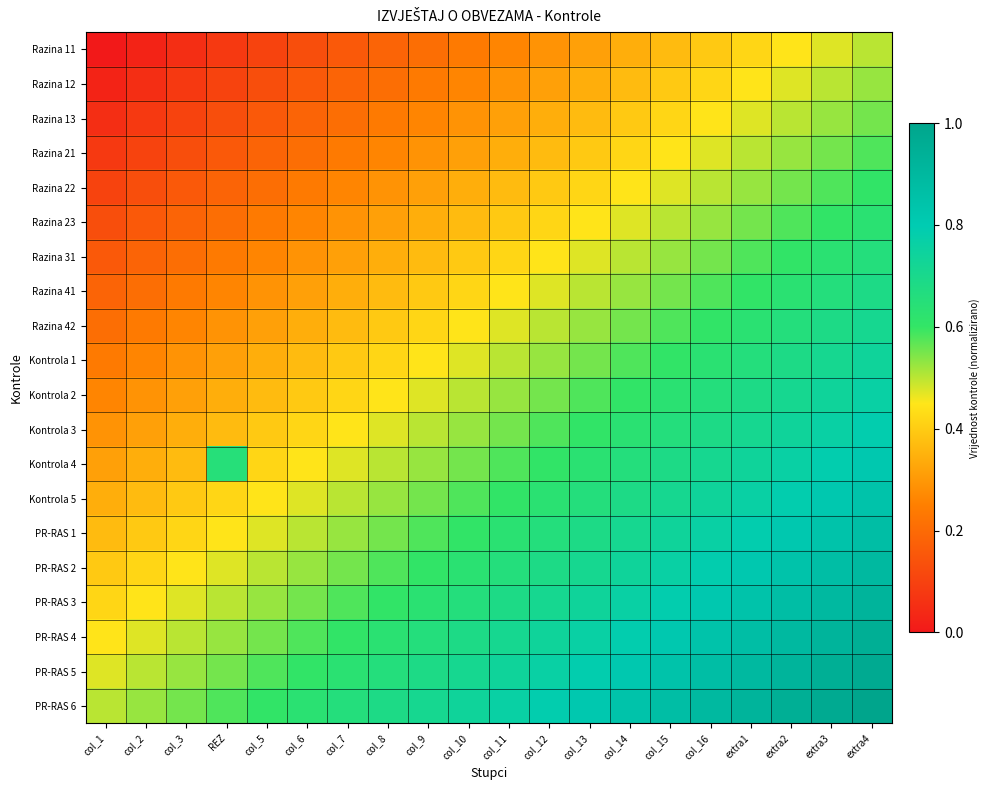

Reading left to right, extract all data points from this chart.

Razina 11: col_1=0.0	col_2=0.0	col_3=0.1	REZ=0.1	col_5=0.1	col_6=0.1	col_7=0.2	col_8=0.2	col_9=0.2	col_10=0.2	col_11=0.3	col_12=0.3	col_13=0.3	col_14=0.3	col_15=0.4	col_16=0.4	extra1=0.4	extra2=0.4	extra3=0.5	extra4=0.5
Razina 12: col_1=0.0	col_2=0.1	col_3=0.1	REZ=0.1	col_5=0.1	col_6=0.2	col_7=0.2	col_8=0.2	col_9=0.2	col_10=0.3	col_11=0.3	col_12=0.3	col_13=0.3	col_14=0.4	col_15=0.4	col_16=0.4	extra1=0.4	extra2=0.5	extra3=0.5	extra4=0.5
Razina 13: col_1=0.1	col_2=0.1	col_3=0.1	REZ=0.1	col_5=0.2	col_6=0.2	col_7=0.2	col_8=0.2	col_9=0.3	col_10=0.3	col_11=0.3	col_12=0.3	col_13=0.4	col_14=0.4	col_15=0.4	col_16=0.4	extra1=0.5	extra2=0.5	extra3=0.5	extra4=0.6
Razina 21: col_1=0.1	col_2=0.1	col_3=0.1	REZ=0.2	col_5=0.2	col_6=0.2	col_7=0.2	col_8=0.3	col_9=0.3	col_10=0.3	col_11=0.3	col_12=0.4	col_13=0.4	col_14=0.4	col_15=0.4	col_16=0.5	extra1=0.5	extra2=0.5	extra3=0.6	extra4=0.6
Razina 22: col_1=0.1	col_2=0.1	col_3=0.2	REZ=0.2	col_5=0.2	col_6=0.2	col_7=0.3	col_8=0.3	col_9=0.3	col_10=0.3	col_11=0.4	col_12=0.4	col_13=0.4	col_14=0.4	col_15=0.5	col_16=0.5	extra1=0.5	extra2=0.6	extra3=0.6	extra4=0.6
Razina 23: col_1=0.1	col_2=0.2	col_3=0.2	REZ=0.2	col_5=0.2	col_6=0.3	col_7=0.3	col_8=0.3	col_9=0.3	col_10=0.4	col_11=0.4	col_12=0.4	col_13=0.4	col_14=0.5	col_15=0.5	col_16=0.5	extra1=0.6	extra2=0.6	extra3=0.6	extra4=0.6
Razina 31: col_1=0.2	col_2=0.2	col_3=0.2	REZ=0.2	col_5=0.3	col_6=0.3	col_7=0.3	col_8=0.3	col_9=0.4	col_10=0.4	col_11=0.4	col_12=0.4	col_13=0.5	col_14=0.5	col_15=0.5	col_16=0.6	extra1=0.6	extra2=0.6	extra3=0.6	extra4=0.7
Razina 41: col_1=0.2	col_2=0.2	col_3=0.2	REZ=0.3	col_5=0.3	col_6=0.3	col_7=0.3	col_8=0.4	col_9=0.4	col_10=0.4	col_11=0.4	col_12=0.5	col_13=0.5	col_14=0.5	col_15=0.6	col_16=0.6	extra1=0.6	extra2=0.6	extra3=0.7	extra4=0.7
Razina 42: col_1=0.2	col_2=0.2	col_3=0.3	REZ=0.3	col_5=0.3	col_6=0.3	col_7=0.4	col_8=0.4	col_9=0.4	col_10=0.4	col_11=0.5	col_12=0.5	col_13=0.5	col_14=0.6	col_15=0.6	col_16=0.6	extra1=0.6	extra2=0.7	extra3=0.7	extra4=0.7
Kontrola 1: col_1=0.2	col_2=0.3	col_3=0.3	REZ=0.3	col_5=0.3	col_6=0.4	col_7=0.4	col_8=0.4	col_9=0.4	col_10=0.5	col_11=0.5	col_12=0.5	col_13=0.6	col_14=0.6	col_15=0.6	col_16=0.6	extra1=0.7	extra2=0.7	extra3=0.7	extra4=0.7
Kontrola 2: col_1=0.3	col_2=0.3	col_3=0.3	REZ=0.3	col_5=0.4	col_6=0.4	col_7=0.4	col_8=0.4	col_9=0.5	col_10=0.5	col_11=0.5	col_12=0.6	col_13=0.6	col_14=0.6	col_15=0.6	col_16=0.7	extra1=0.7	extra2=0.7	extra3=0.7	extra4=0.8
Kontrola 3: col_1=0.3	col_2=0.3	col_3=0.3	REZ=0.4	col_5=0.4	col_6=0.4	col_7=0.4	col_8=0.5	col_9=0.5	col_10=0.5	col_11=0.6	col_12=0.6	col_13=0.6	col_14=0.6	col_15=0.7	col_16=0.7	extra1=0.7	extra2=0.7	extra3=0.8	extra4=0.8
Kontrola 4: col_1=0.3	col_2=0.3	col_3=0.4	REZ=0.7	col_5=0.4	col_6=0.4	col_7=0.5	col_8=0.5	col_9=0.5	col_10=0.6	col_11=0.6	col_12=0.6	col_13=0.6	col_14=0.7	col_15=0.7	col_16=0.7	extra1=0.7	extra2=0.8	extra3=0.8	extra4=0.8
Kontrola 5: col_1=0.3	col_2=0.4	col_3=0.4	REZ=0.4	col_5=0.4	col_6=0.5	col_7=0.5	col_8=0.5	col_9=0.6	col_10=0.6	col_11=0.6	col_12=0.6	col_13=0.7	col_14=0.7	col_15=0.7	col_16=0.7	extra1=0.8	extra2=0.8	extra3=0.8	extra4=0.8
PR-RAS 1: col_1=0.4	col_2=0.4	col_3=0.4	REZ=0.4	col_5=0.5	col_6=0.5	col_7=0.5	col_8=0.6	col_9=0.6	col_10=0.6	col_11=0.6	col_12=0.7	col_13=0.7	col_14=0.7	col_15=0.7	col_16=0.8	extra1=0.8	extra2=0.8	extra3=0.8	extra4=0.9
PR-RAS 2: col_1=0.4	col_2=0.4	col_3=0.4	REZ=0.5	col_5=0.5	col_6=0.5	col_7=0.6	col_8=0.6	col_9=0.6	col_10=0.6	col_11=0.7	col_12=0.7	col_13=0.7	col_14=0.7	col_15=0.8	col_16=0.8	extra1=0.8	extra2=0.8	extra3=0.9	extra4=0.9
PR-RAS 3: col_1=0.4	col_2=0.4	col_3=0.5	REZ=0.5	col_5=0.5	col_6=0.6	col_7=0.6	col_8=0.6	col_9=0.6	col_10=0.7	col_11=0.7	col_12=0.7	col_13=0.7	col_14=0.8	col_15=0.8	col_16=0.8	extra1=0.8	extra2=0.9	extra3=0.9	extra4=0.9
PR-RAS 4: col_1=0.4	col_2=0.5	col_3=0.5	REZ=0.5	col_5=0.6	col_6=0.6	col_7=0.6	col_8=0.6	col_9=0.7	col_10=0.7	col_11=0.7	col_12=0.7	col_13=0.8	col_14=0.8	col_15=0.8	col_16=0.8	extra1=0.9	extra2=0.9	extra3=0.9	extra4=0.9
PR-RAS 5: col_1=0.5	col_2=0.5	col_3=0.5	REZ=0.6	col_5=0.6	col_6=0.6	col_7=0.6	col_8=0.7	col_9=0.7	col_10=0.7	col_11=0.7	col_12=0.8	col_13=0.8	col_14=0.8	col_15=0.8	col_16=0.9	extra1=0.9	extra2=0.9	extra3=0.9	extra4=1.0
PR-RAS 6: col_1=0.5	col_2=0.5	col_3=0.6	REZ=0.6	col_5=0.6	col_6=0.6	col_7=0.7	col_8=0.7	col_9=0.7	col_10=0.7	col_11=0.8	col_12=0.8	col_13=0.8	col_14=0.8	col_15=0.9	col_16=0.9	extra1=0.9	extra2=0.9	extra3=1.0	extra4=1.0